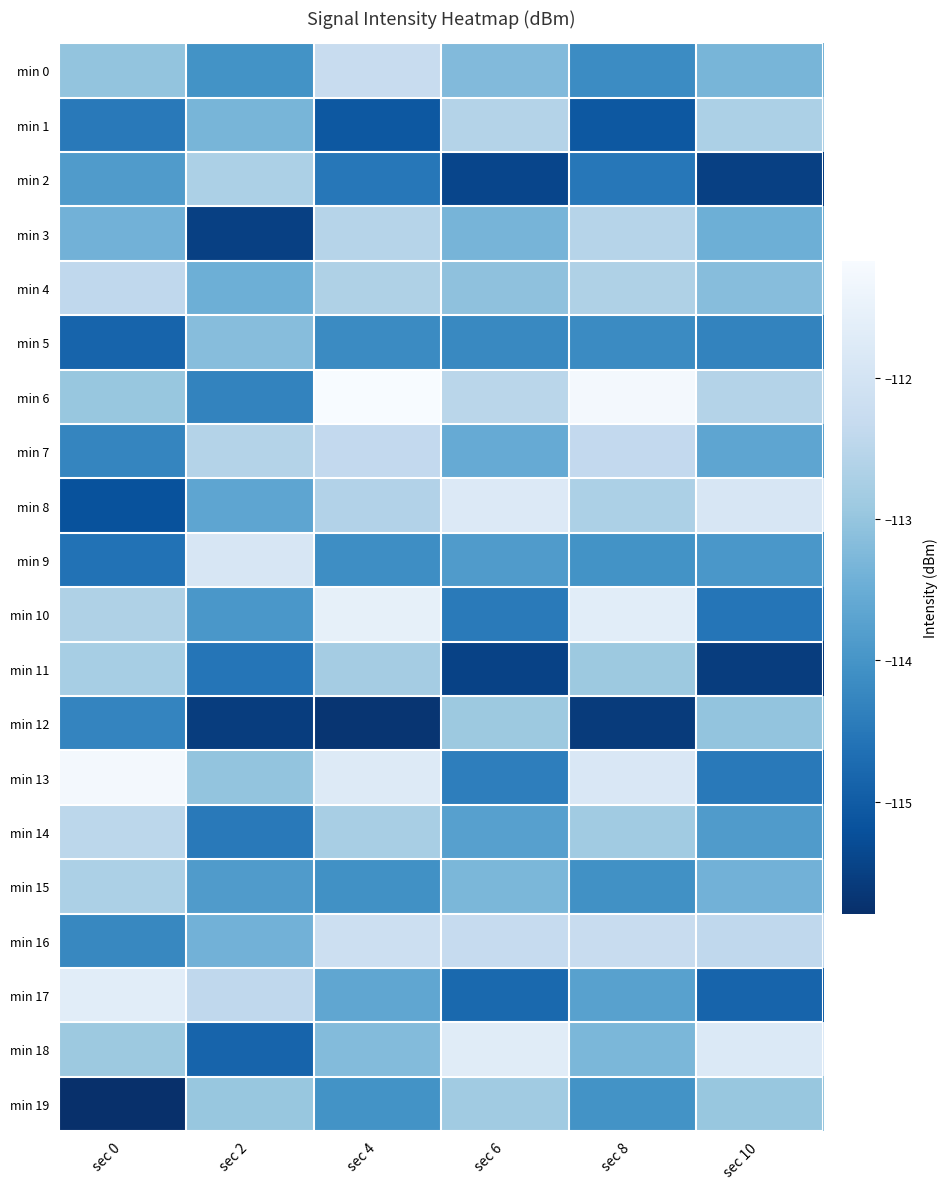

Which series changed the most between sec 2 and sec 10?

min 18